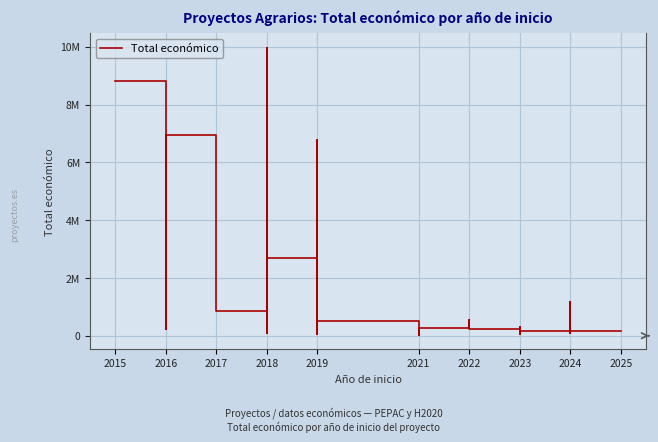

Reading left to right, transcribe all the data shown in this chart.

8817637	1992920	223120	6960293	989973	842014	9963866	90474	5792221	2685474	50000	6787075	497232	61847	39698	271917	533449	228922	255921	299900	290328	299938	120000	150000	70000	150000	1159200	257235	260325	224878	259477	299997	228516	120000	83646	590712	150000	165312